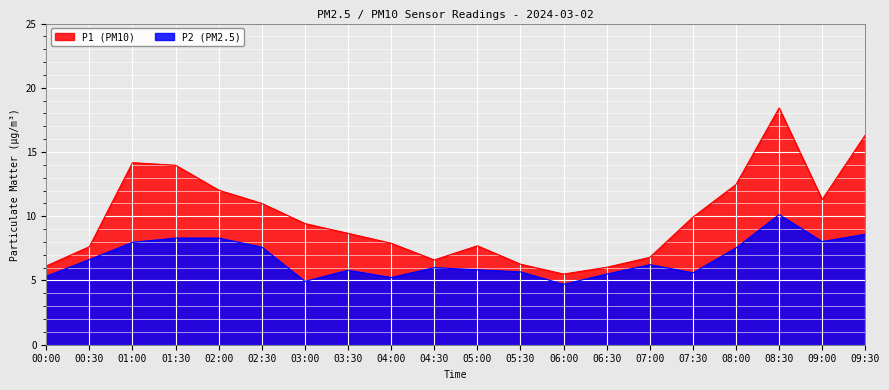

Rank the categories by P2 value from lowest to highest.

06:00, 03:00, 04:00, 00:00, 06:30, 07:30, 05:30, 03:30, 05:00, 04:30, 07:00, 00:30, 08:00, 02:30, 01:00, 09:00, 01:30, 02:00, 09:30, 08:30